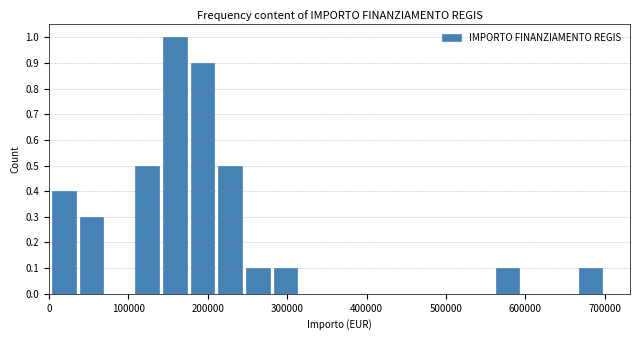

Read against the x-axis, roughly where is the centre of the tallest bar?

160000